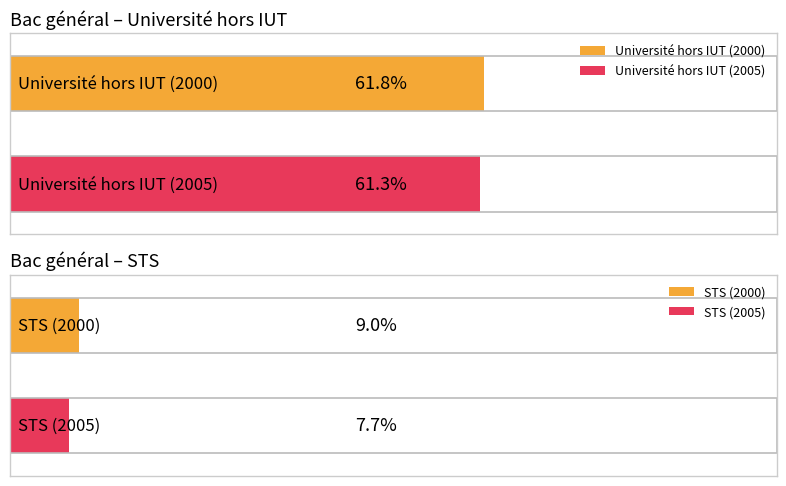

Which series has the widest spread of values?

Université hors IUT